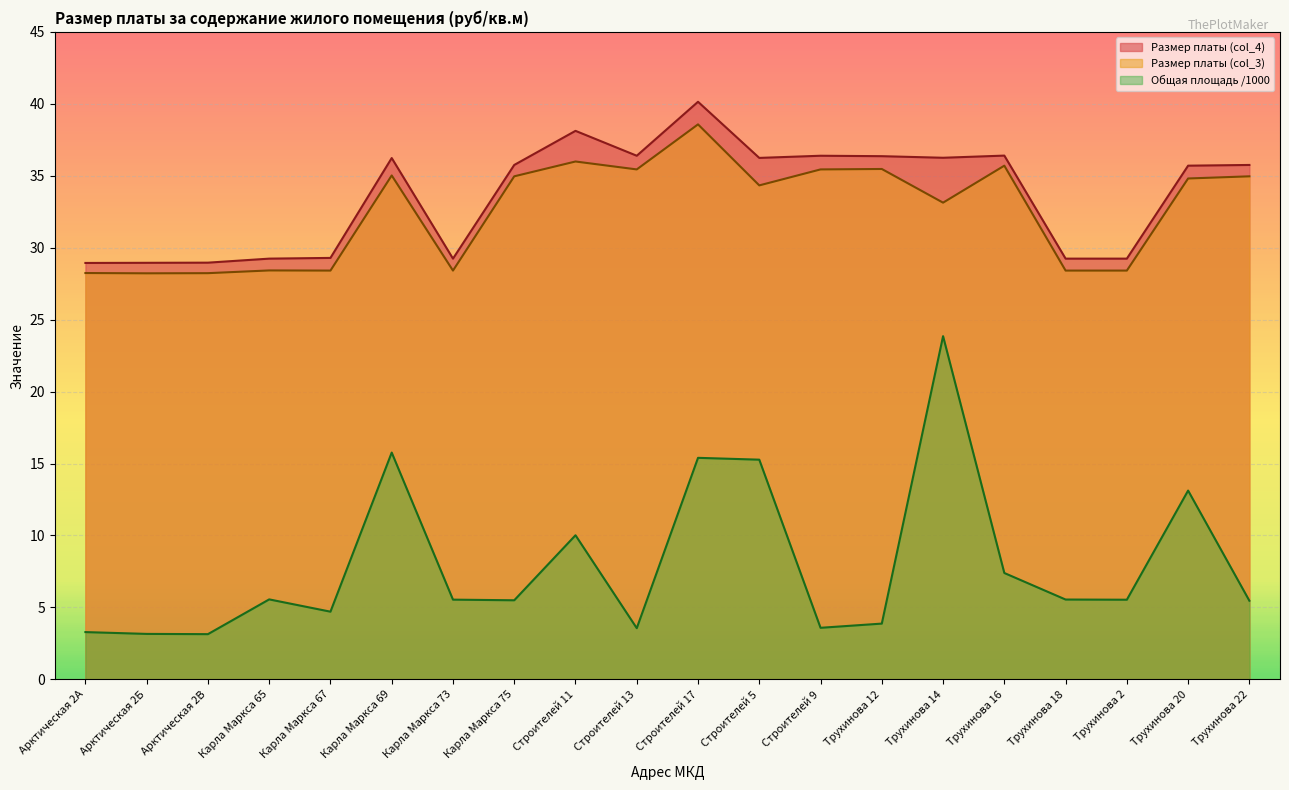

What are all the series names shown in the legend?

Размер платы (col_4), Размер платы (col_3), Общая площадь /1000